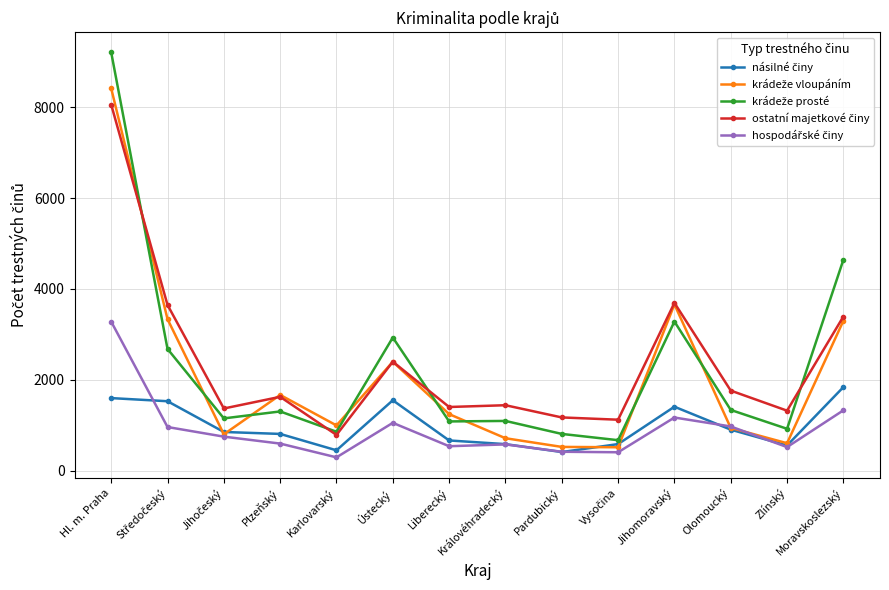

What is the difference between the highest and lowest values at Liberecký?

864